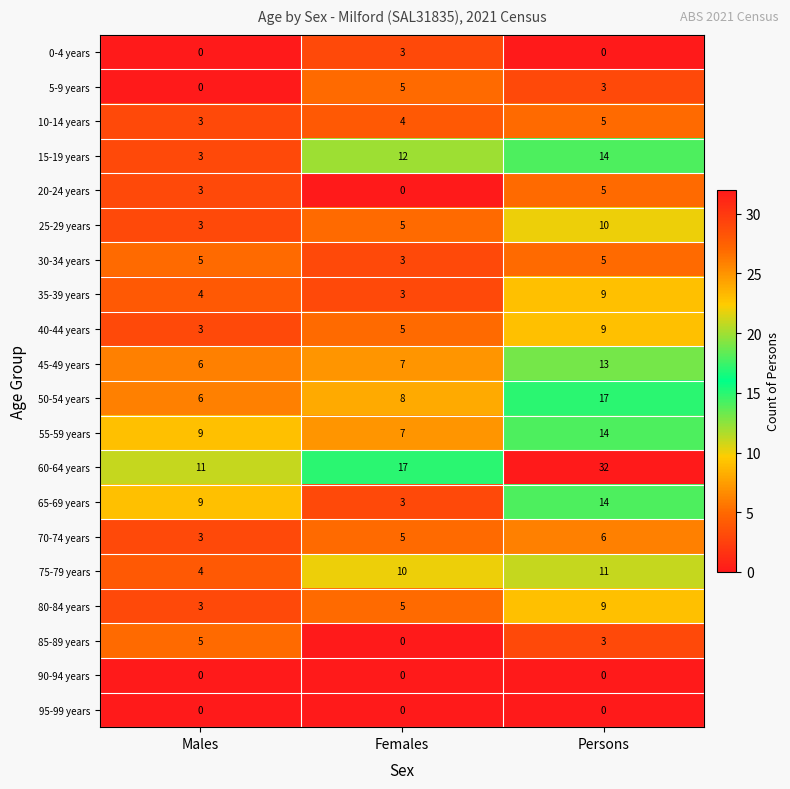

Which category has the highest value in the 75-79 years series?

Persons